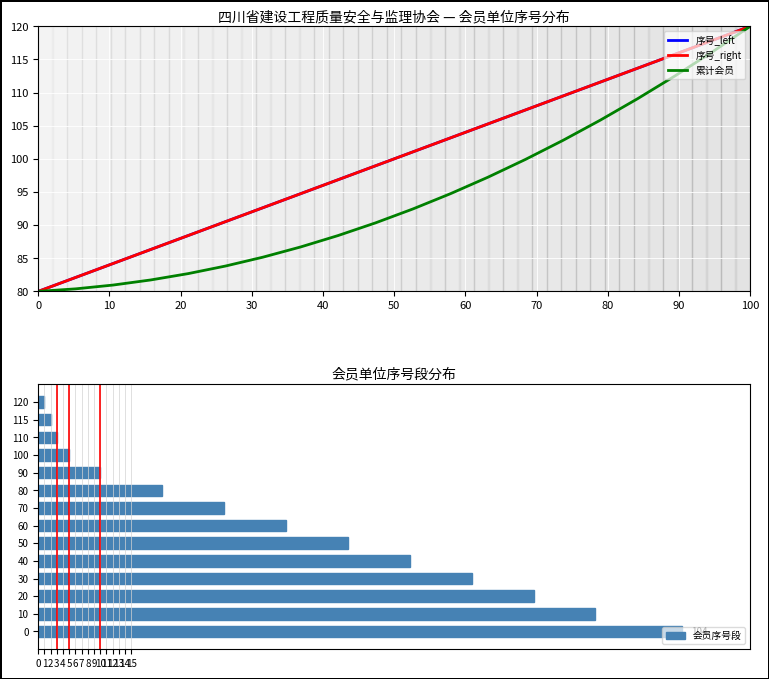

Which series has the widest spread of values?

序号_left